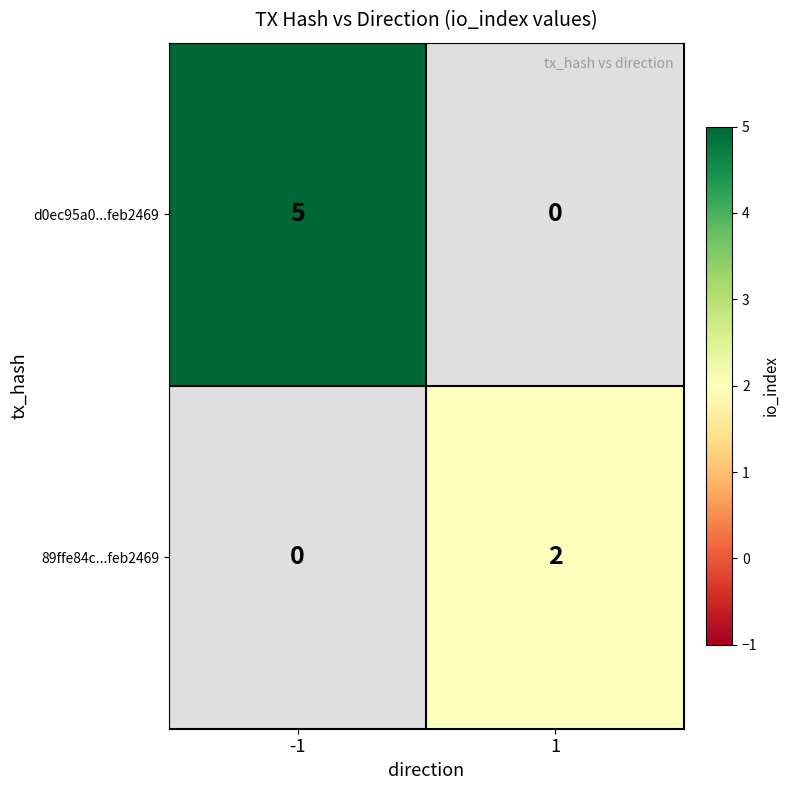

List the series in order of their peak value, lowest first.

89ffe84c...feb2469, d0ec95a0...feb2469